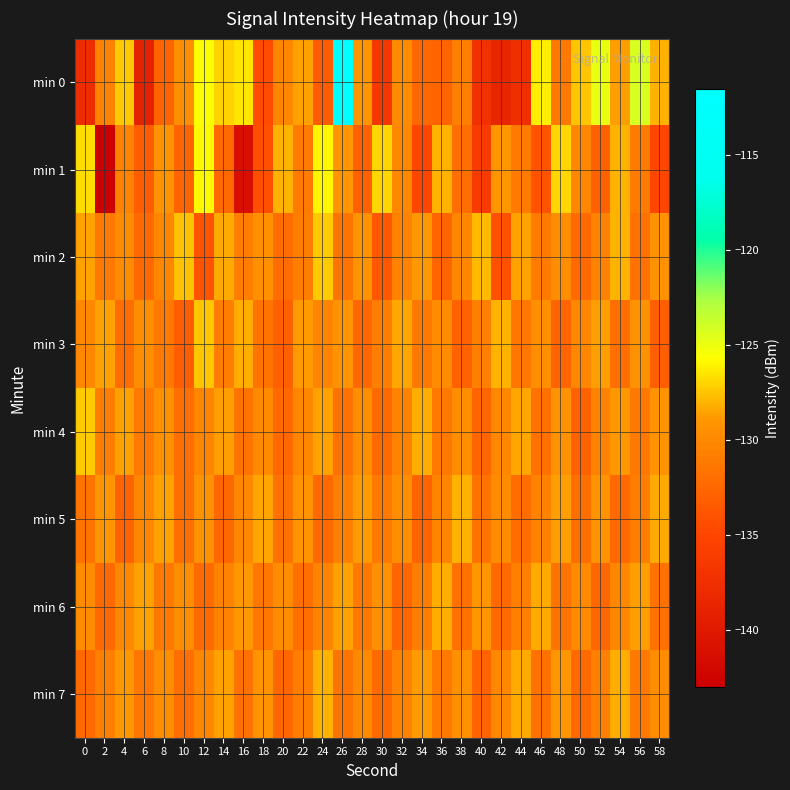

What is the total value across all series at 16?

-1048.7